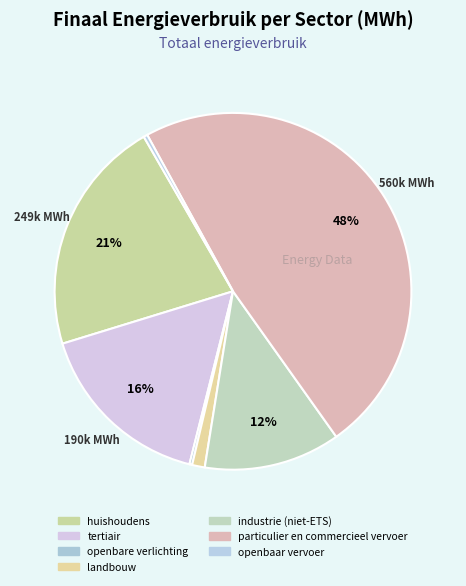

What percentage is the particulier en commercieel vervoer slice, to the nearest percent?

48%